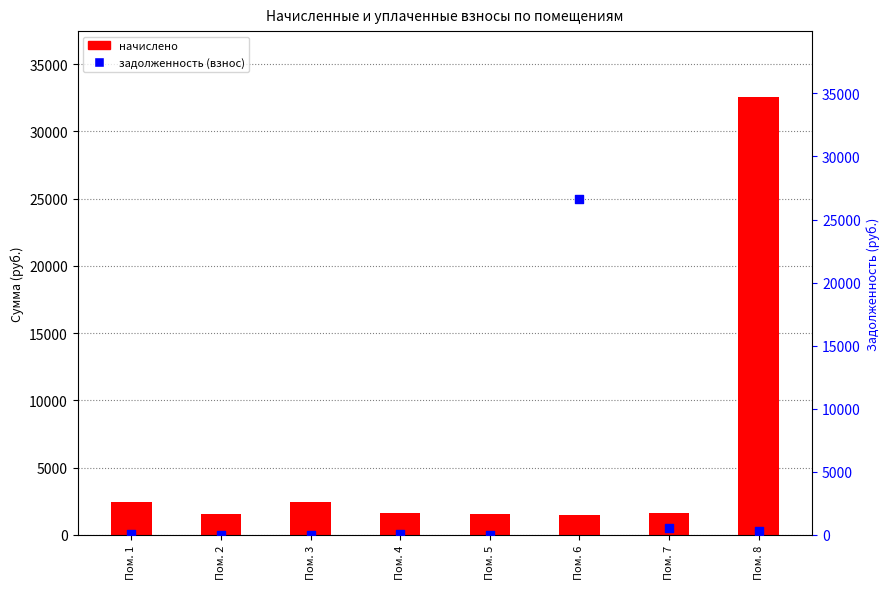

At which category is the sum across all series the highest?

Пом. 8